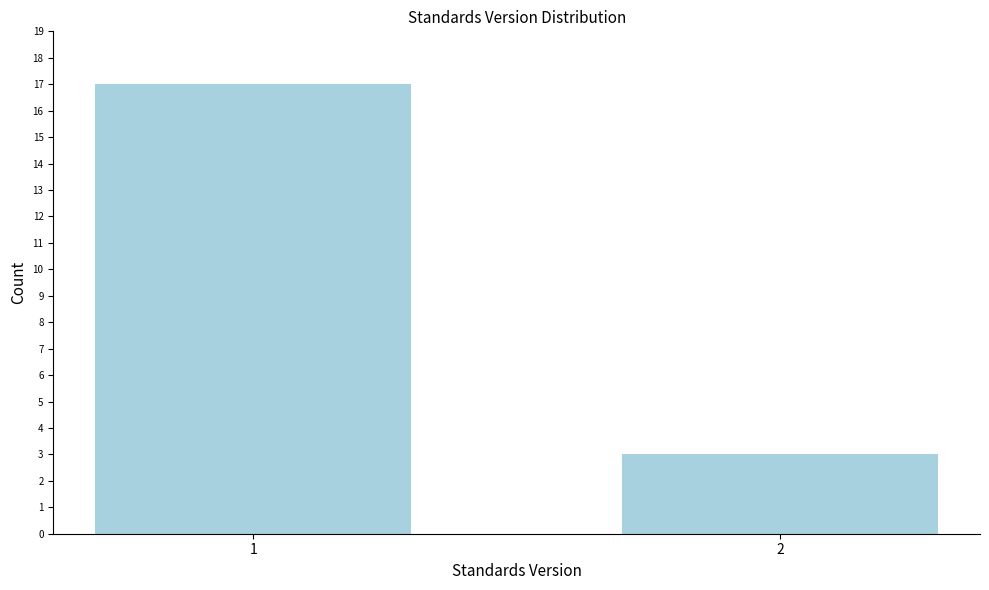

Reading right to left, transcribe all the data shown in this chart.

3	17